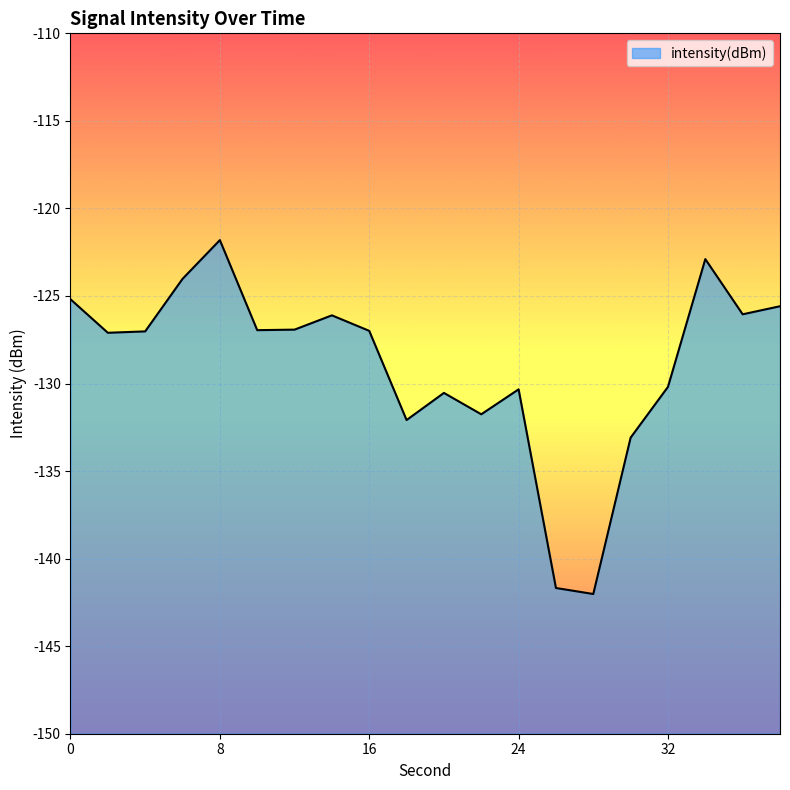

What is the difference between the second highest and minimum values?

19.1